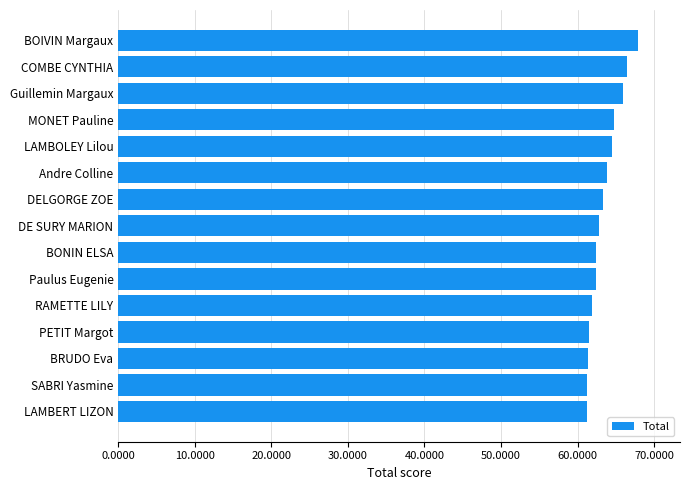

The value at Guillemin Margaux is 66.0. True or false?

True